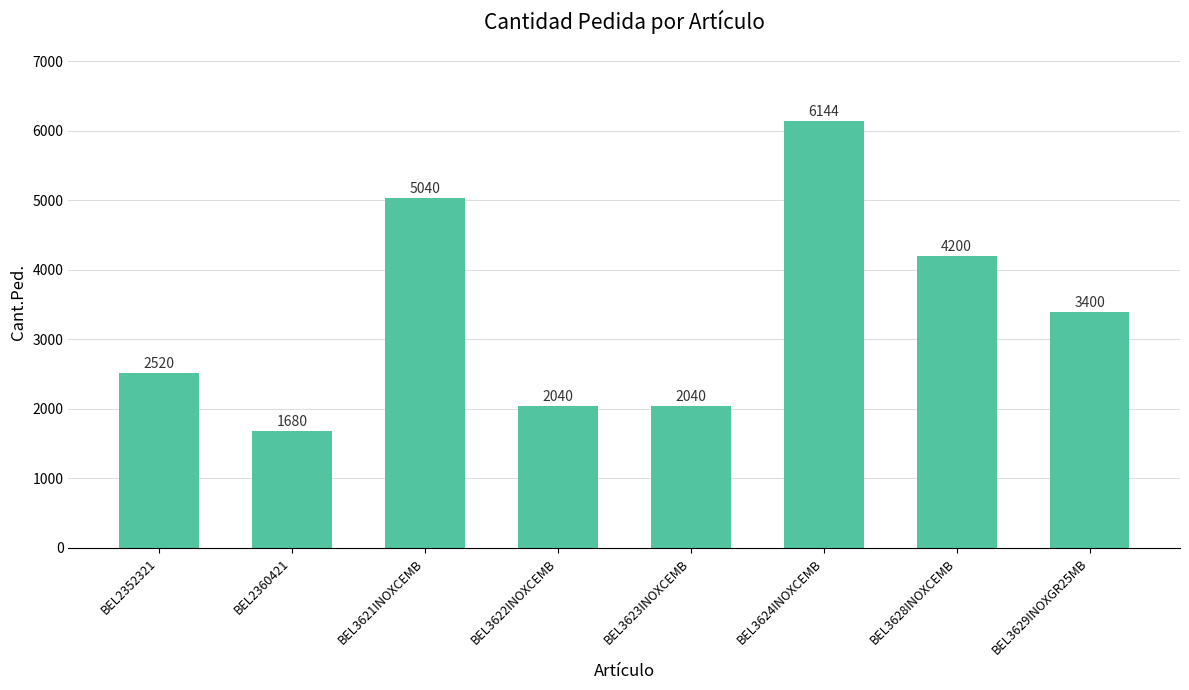

Is it true that the value at BEL3624INOXCEMB is 6144?

True